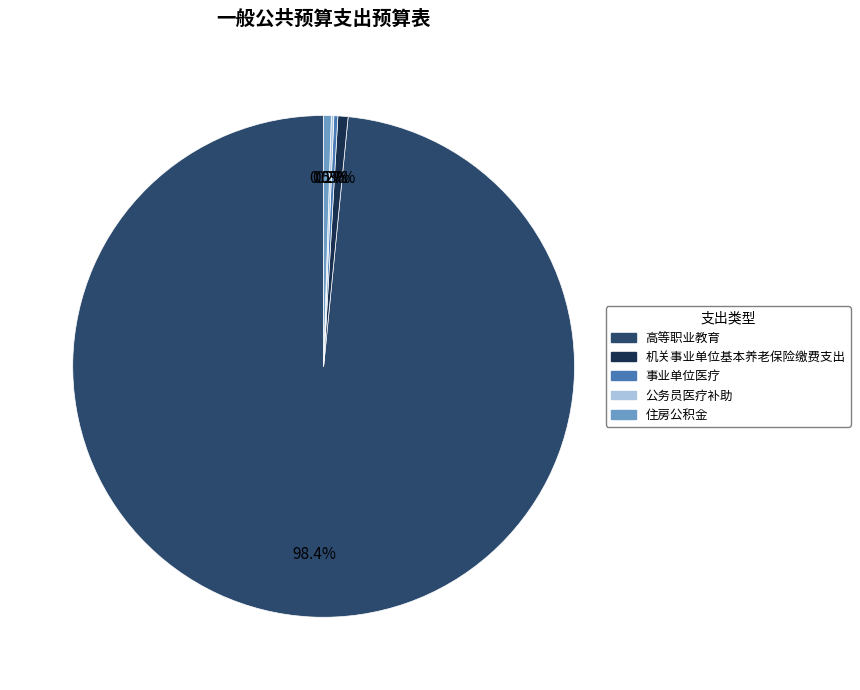

How much of the chart is everything except 机关事业单位基本养老保险缴费支出?

99.3%